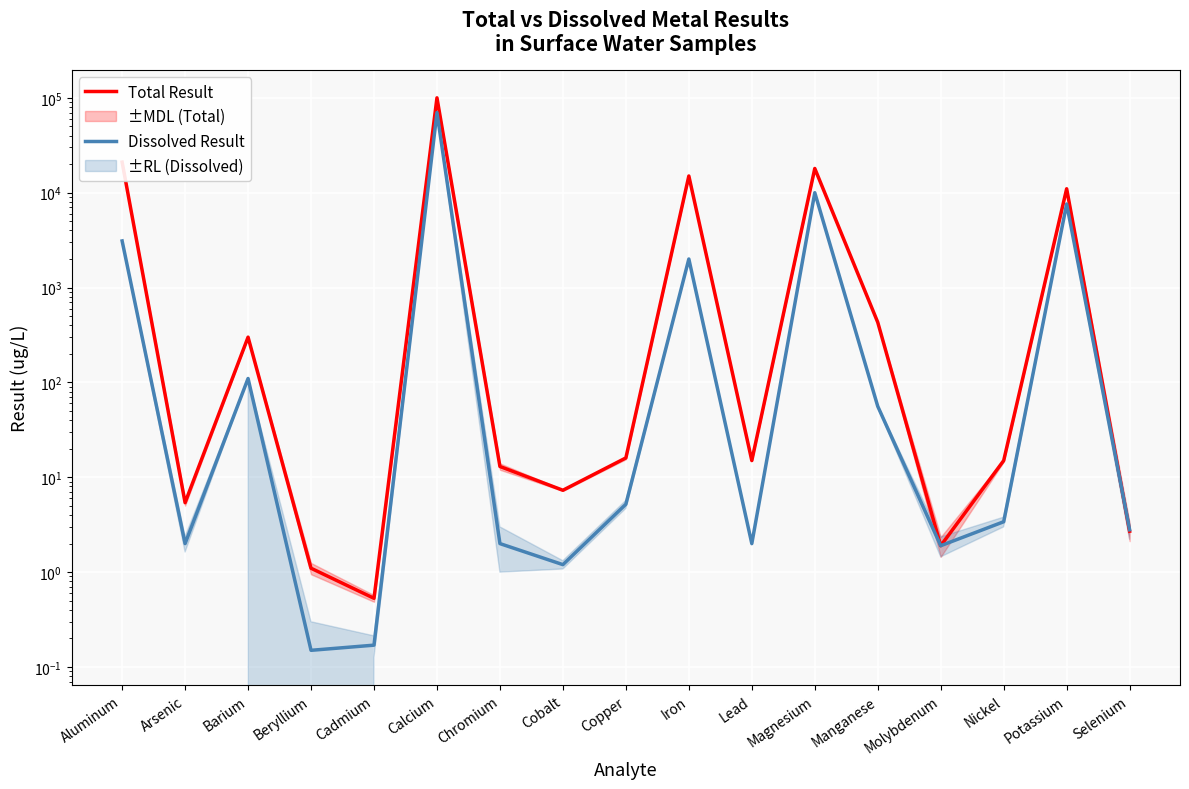

What is the total value across all series at Potassium?

18600.0